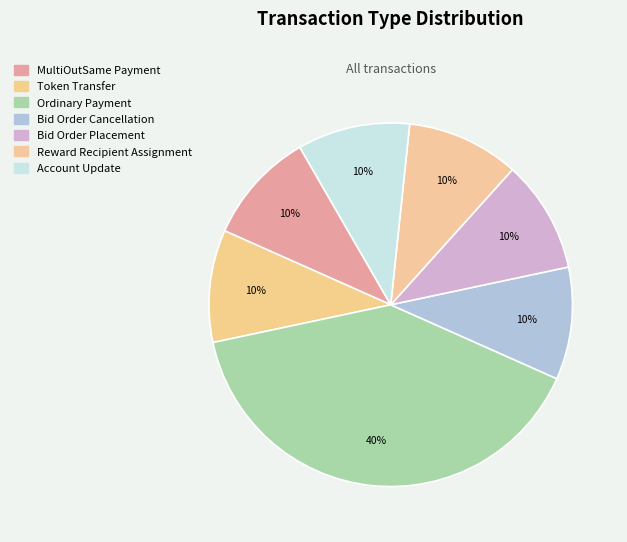

To the nearest percent, what portion does Token Transfer represent?

10%